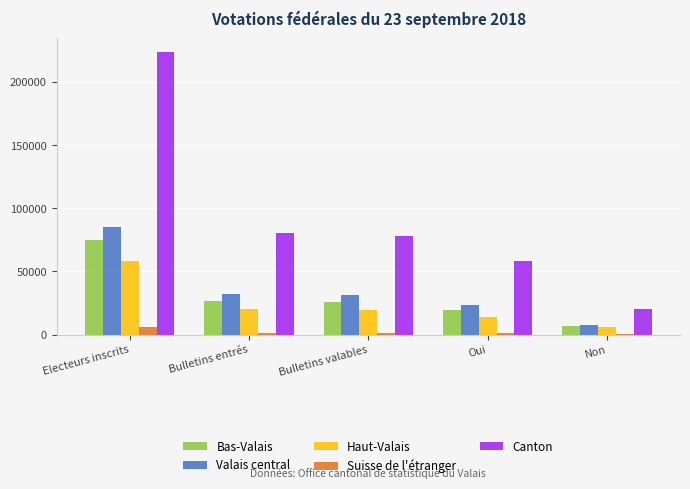

What is the maximum value shown in the chart?

223678